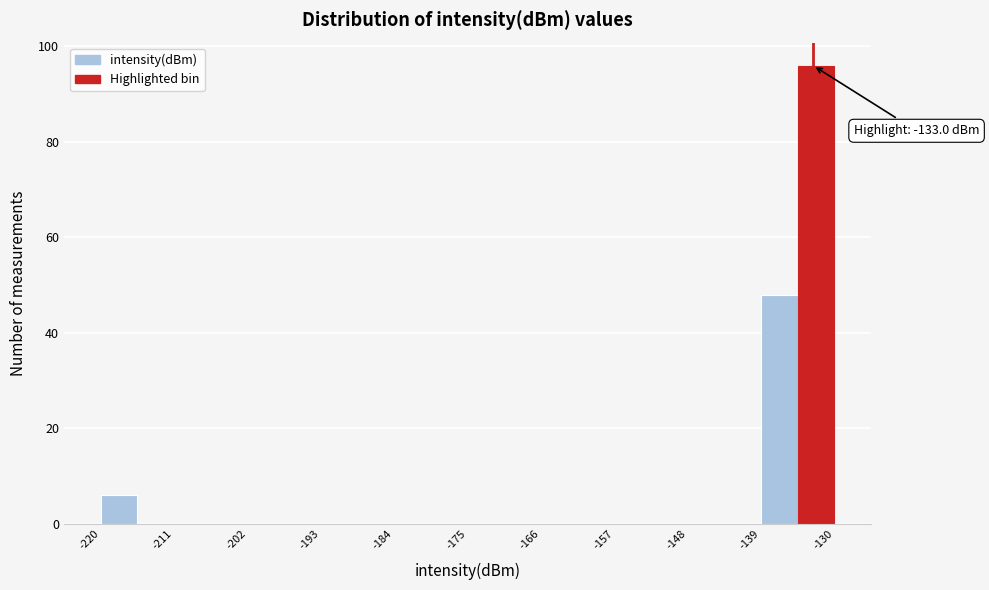

Which range on the x-axis has the tallest bar?

-135 to -130